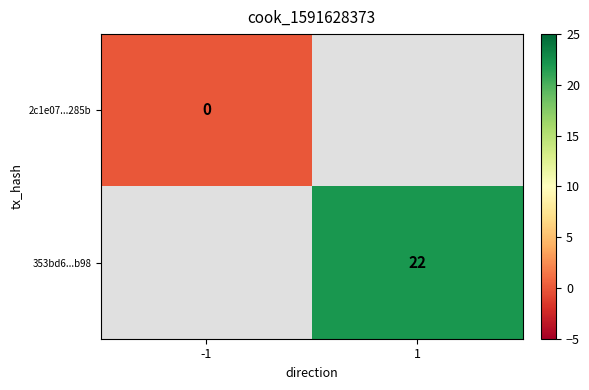

The value of 353bd6...b98 at 1 is 35. True or false?

False